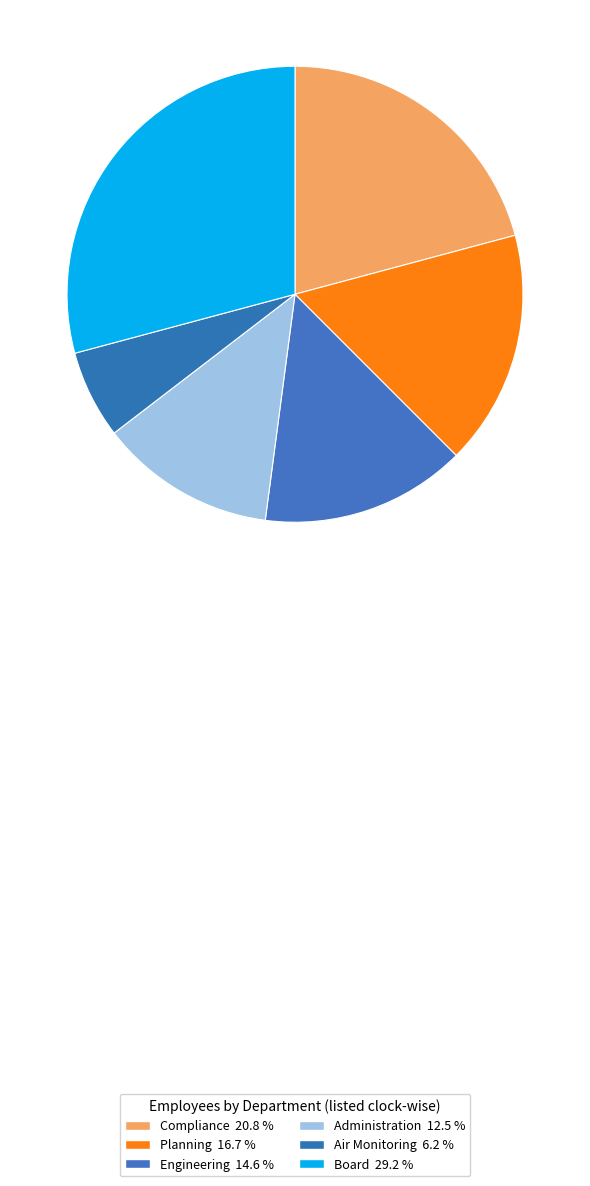

Which category has the smallest portion of the pie?

Air Monitoring